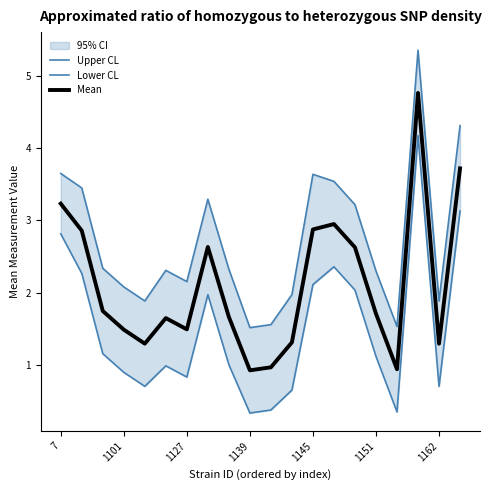

How many interior local valleys does the Lower CL series have?

5